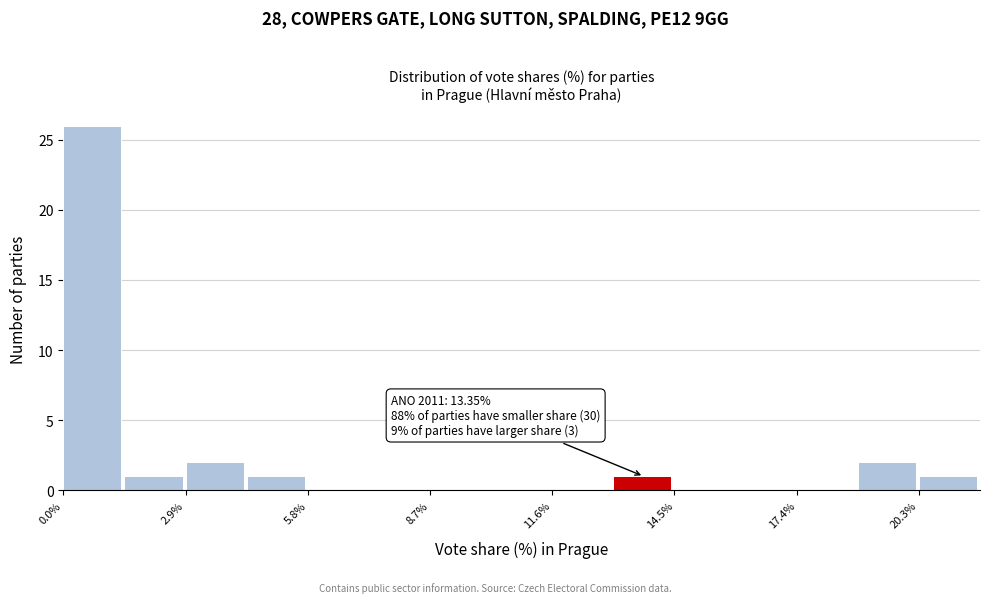

Read against the x-axis, roughly where is the centre of the tallest bar?

0.5